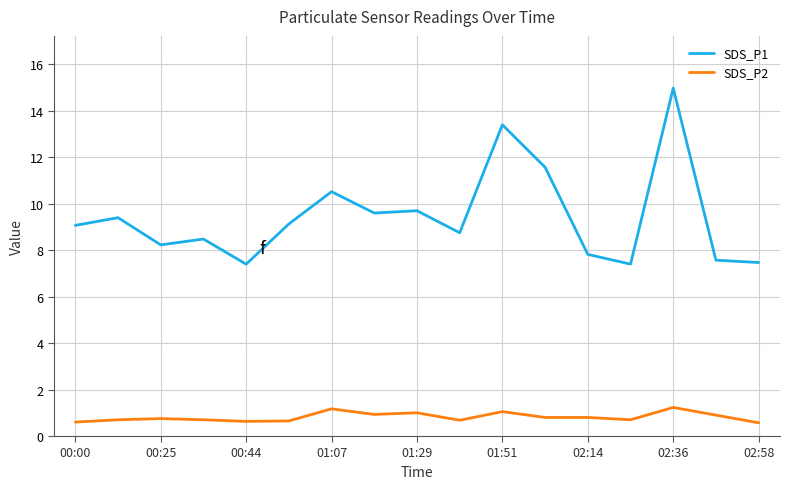

Does the chart have visible grid lines?

Yes